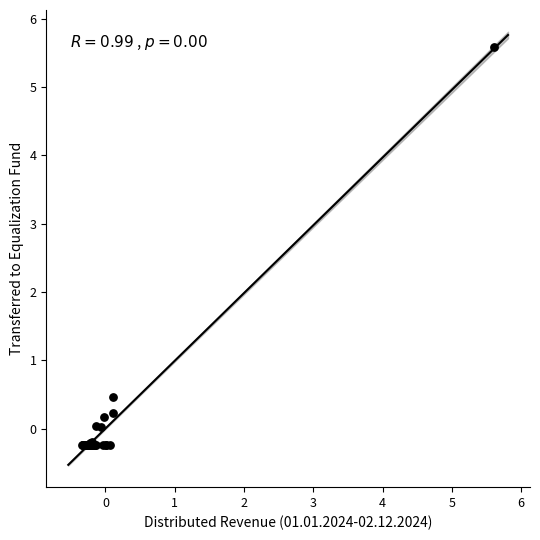

What Y value in the scatter plot is closest to 2?

0.5